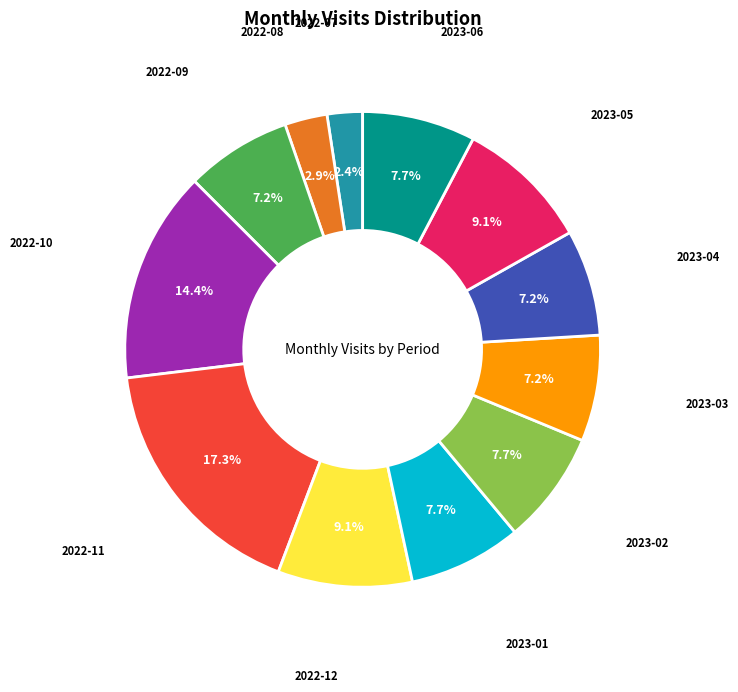

Is there a majority slice in this chart?

No